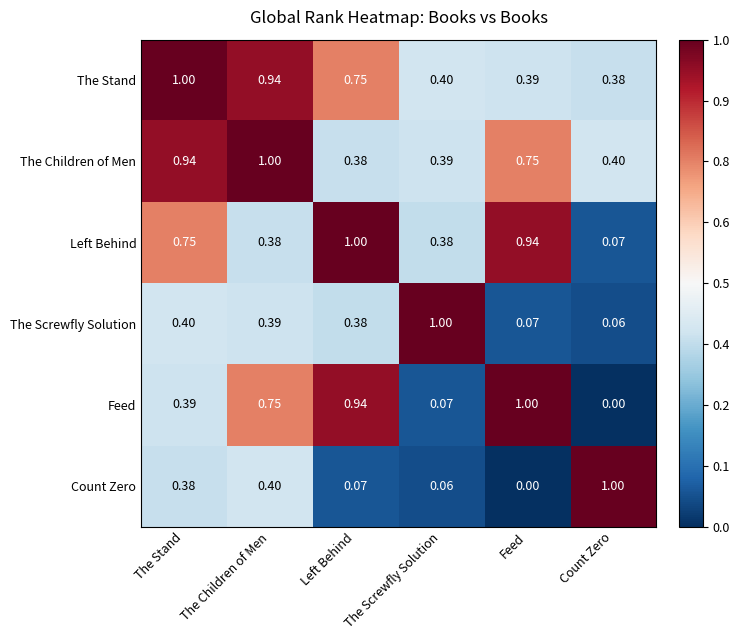

Is the value of Left Behind at Left Behind greater than the value of The Stand at Feed?

Yes